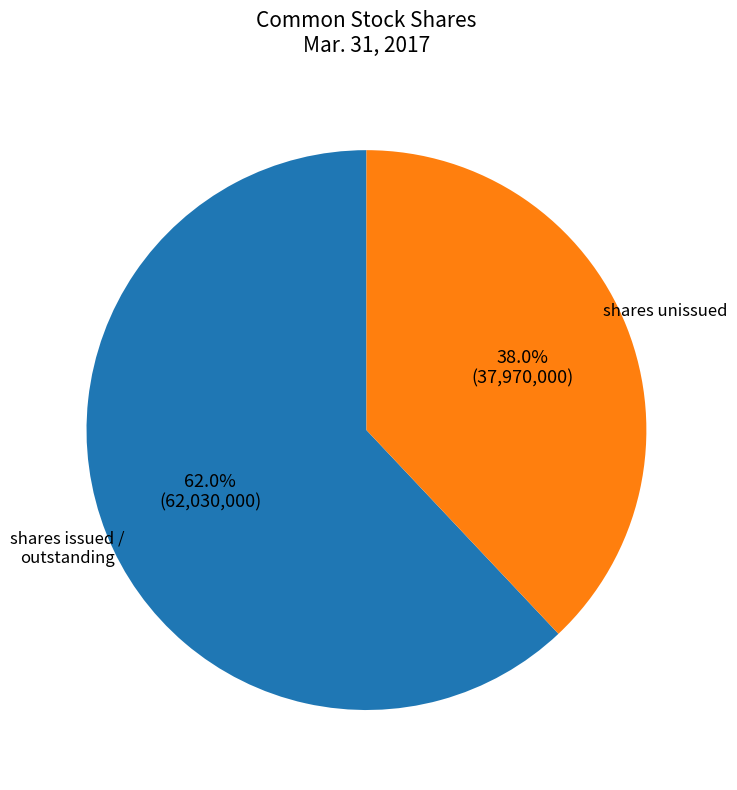

To the nearest percent, what is the difference between the largest and smallest slice percentages?

24%